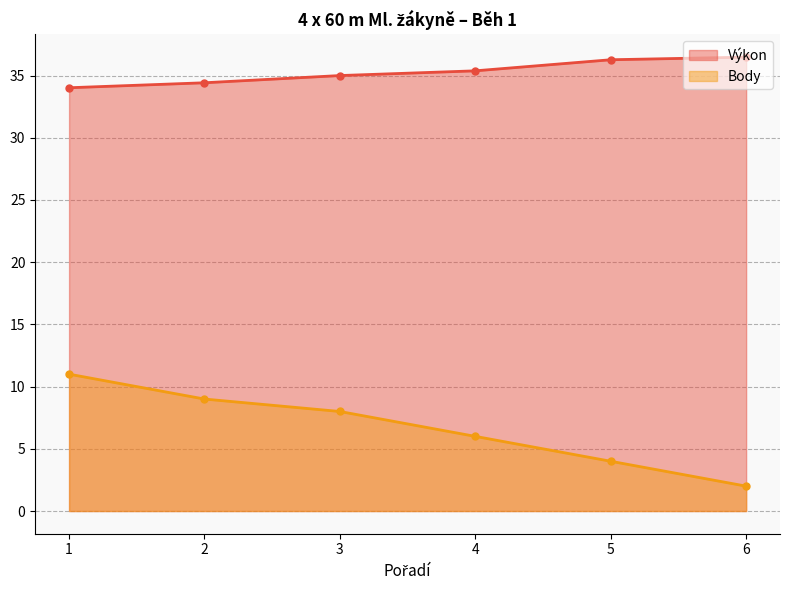

Reading left to right, extract all data points from this chart.

Výkon: 34.0	34.4	35.0	35.4	36.3	36.5
Body: 11.0	9.0	8.0	6.0	4.0	2.0